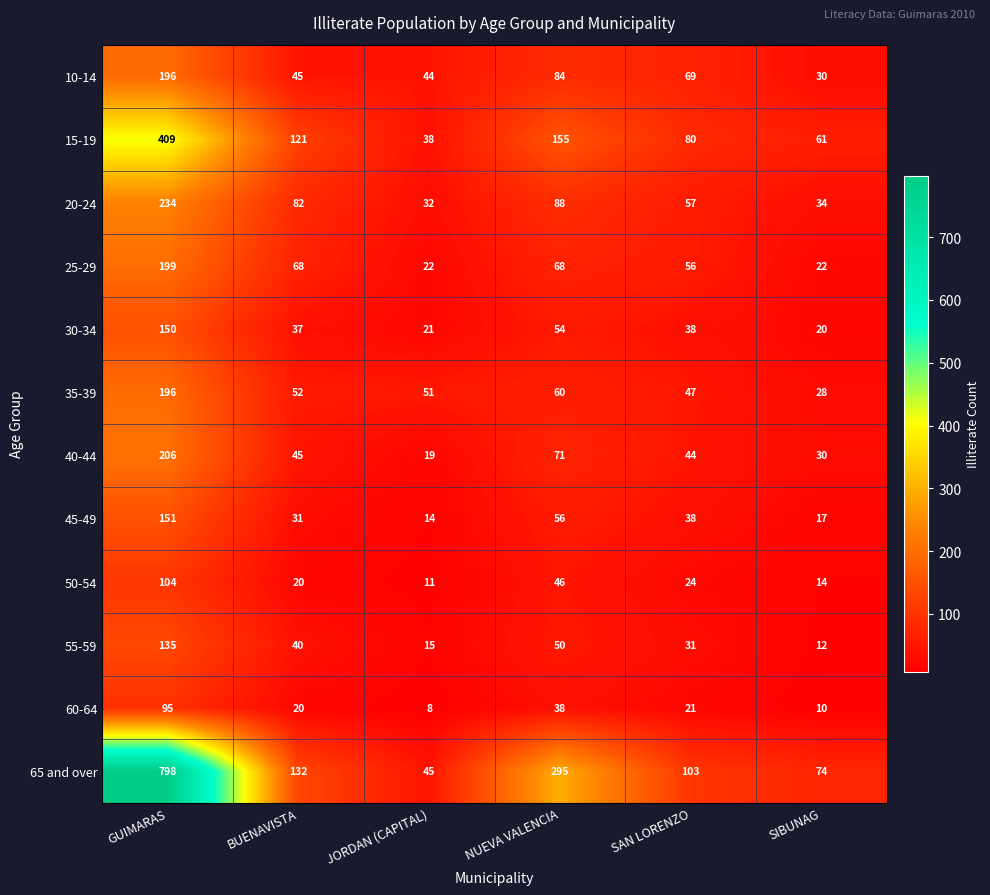

The 45-49 series shows 16 at SAN LORENZO. True or false?

False